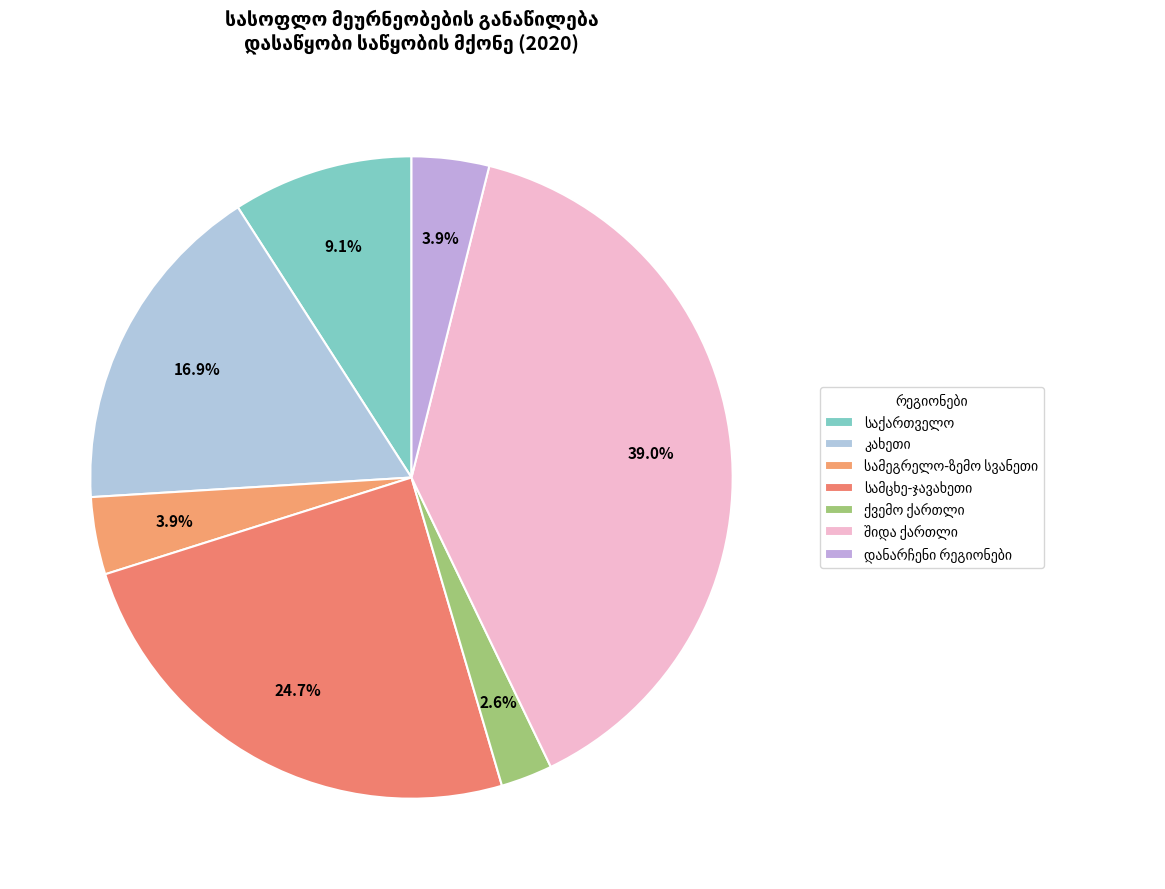

How many slices are in this pie chart?

7